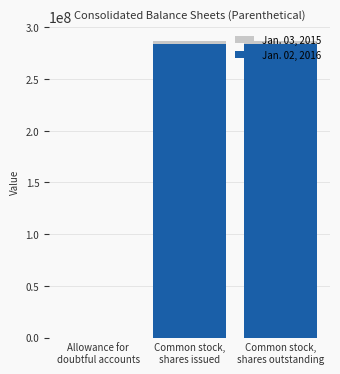

Rank the categories by Jan. 02, 2016 value from lowest to highest.

Allowance for
doubtful accounts, Common stock,
shares issued, Common stock,
shares outstanding